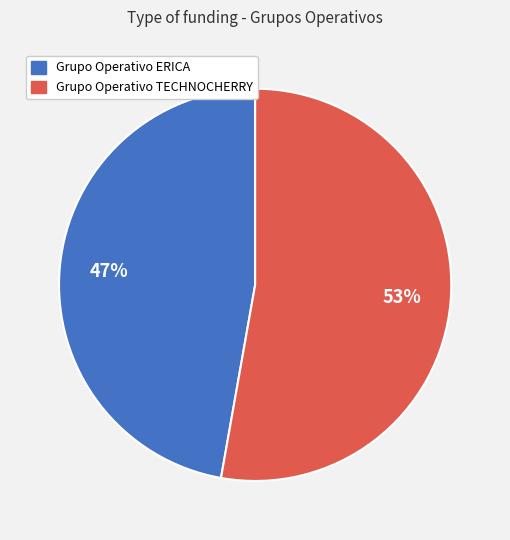

How many slices are in this pie chart?

2